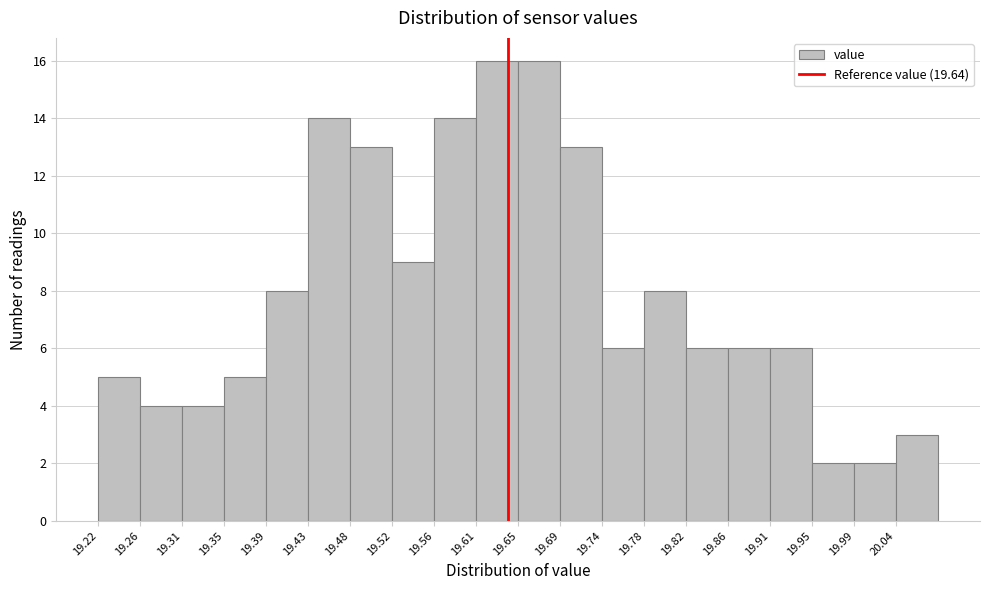

Reading left to right, list every bar in this chart as the range it spans on the x-axis followed by its height. Neither the bar edges nor the heights are printed on the chart, so give them approximately, as read against the axes.

19.220 to 19.263: 5
19.263 to 19.306: 4
19.306 to 19.349: 4
19.349 to 19.392: 5
19.392 to 19.435: 8
19.435 to 19.478: 14
19.478 to 19.521: 13
19.521 to 19.564: 9
19.564 to 19.607: 14
19.607 to 19.650: 16
19.650 to 19.693: 16
19.693 to 19.736: 13
19.736 to 19.779: 6
19.779 to 19.822: 8
19.822 to 19.865: 6
19.865 to 19.908: 6
19.908 to 19.951: 6
19.951 to 19.994: 2
19.994 to 20.037: 2
20.037 to 20.080: 3